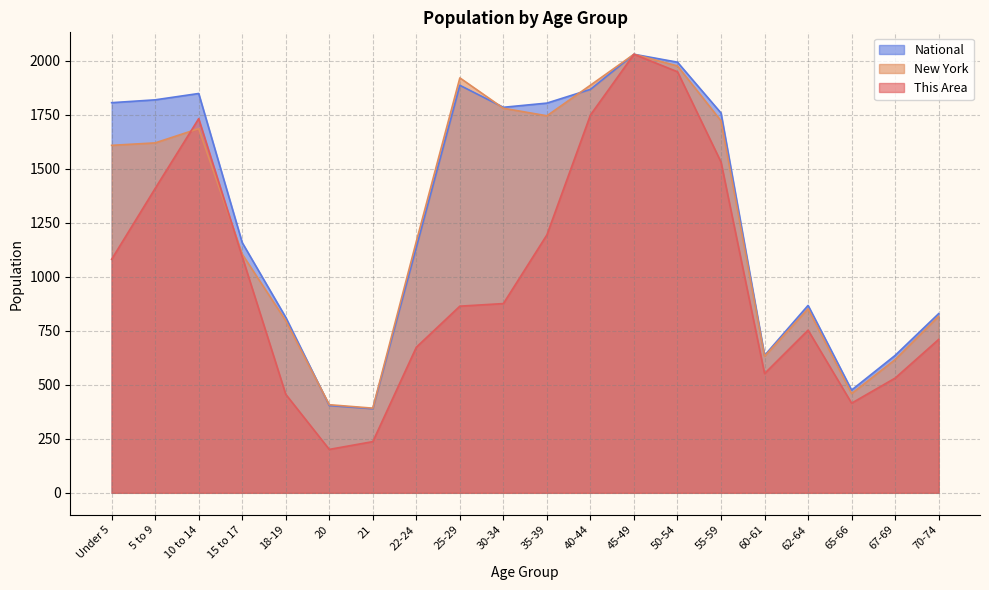

Is it true that This Area equals 1949.0 at 50-54?

True